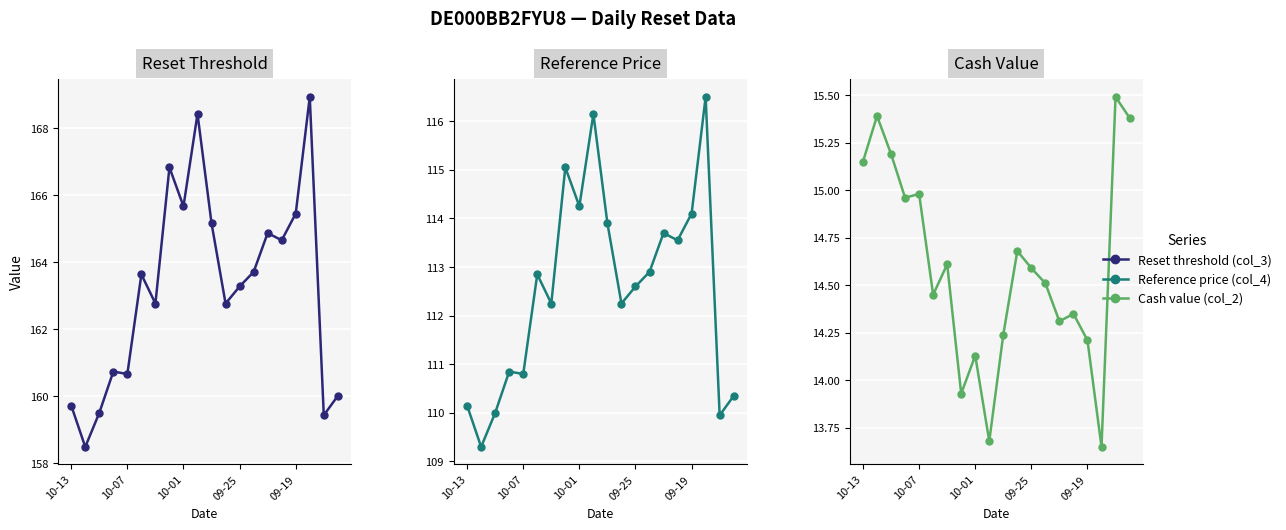

How many values in the Cash Value series are below 14?

3